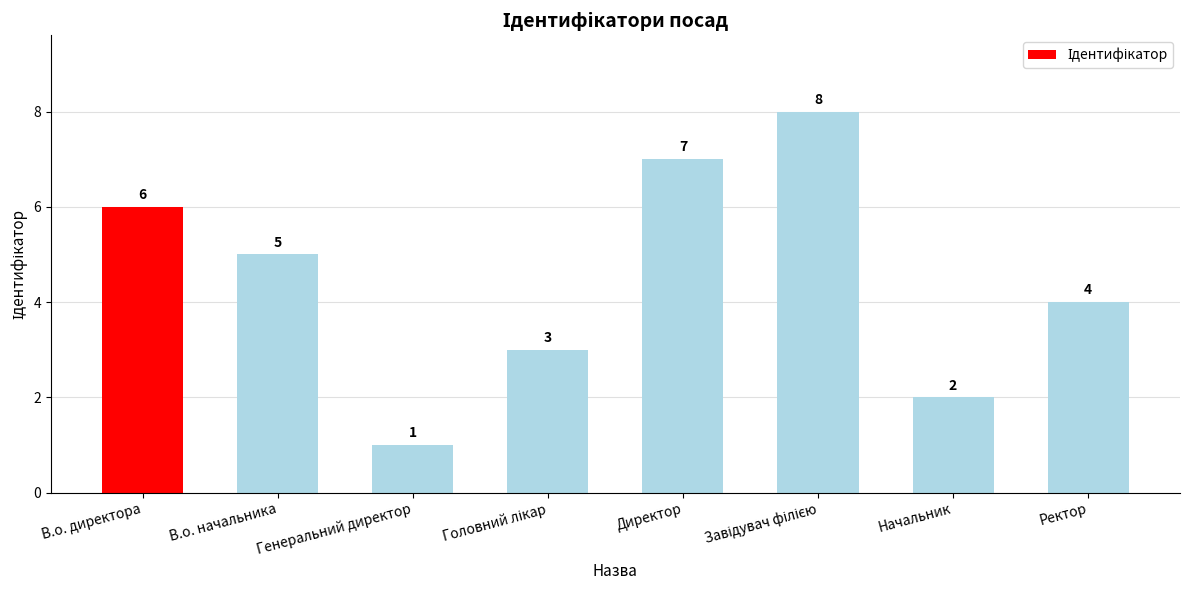

What is the difference between the values at В.о. директора and В.о. начальника?

1